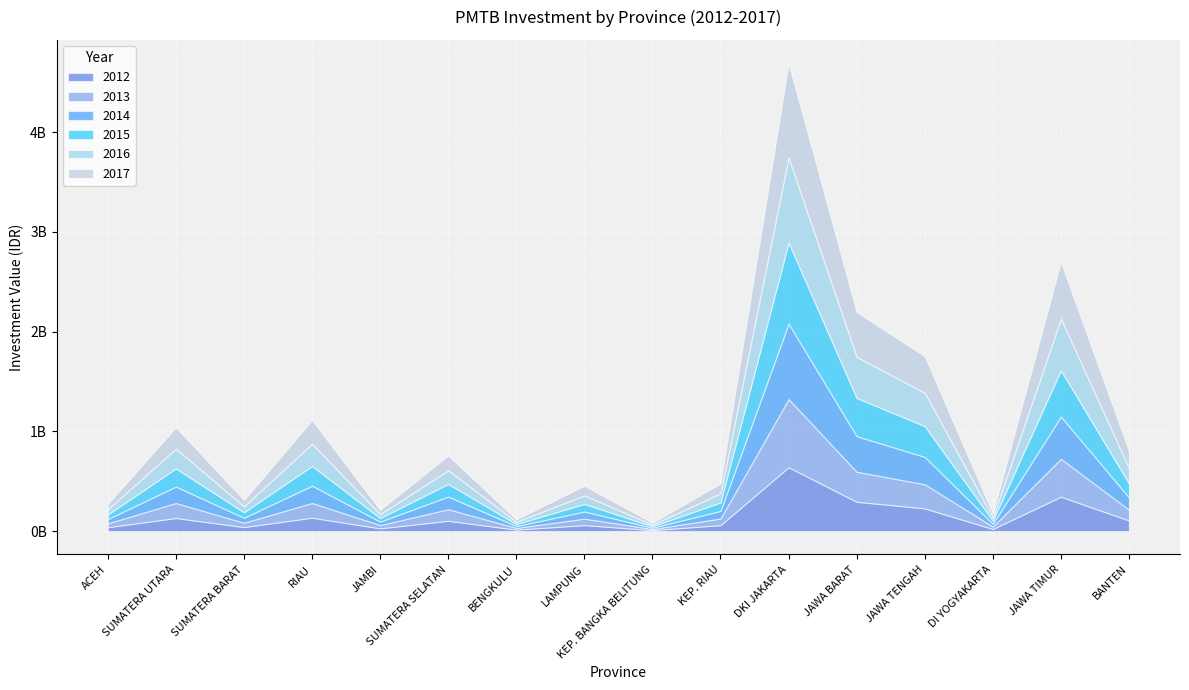

How many lines are shown in the chart?

6